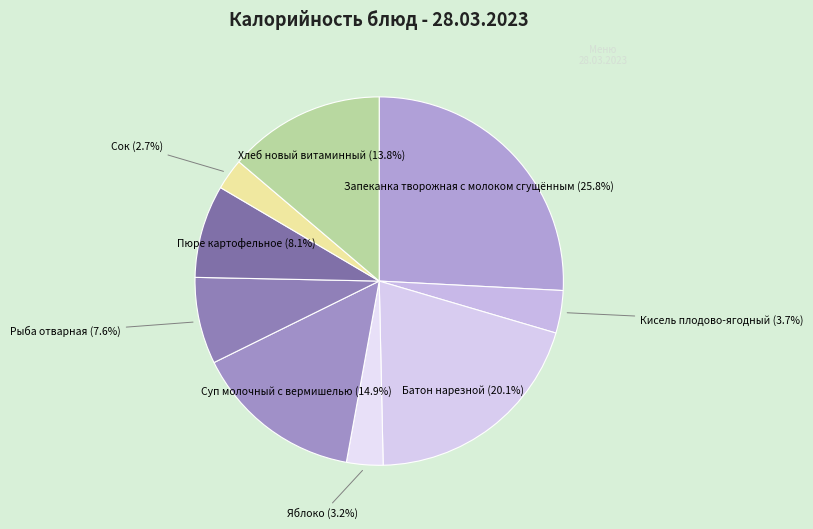

Which category has the smallest portion of the pie?

Сок